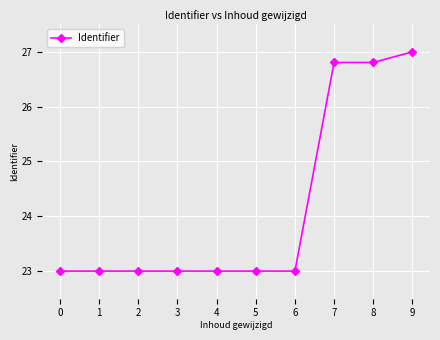

What is the difference between the maximum and minimum values?

4.0